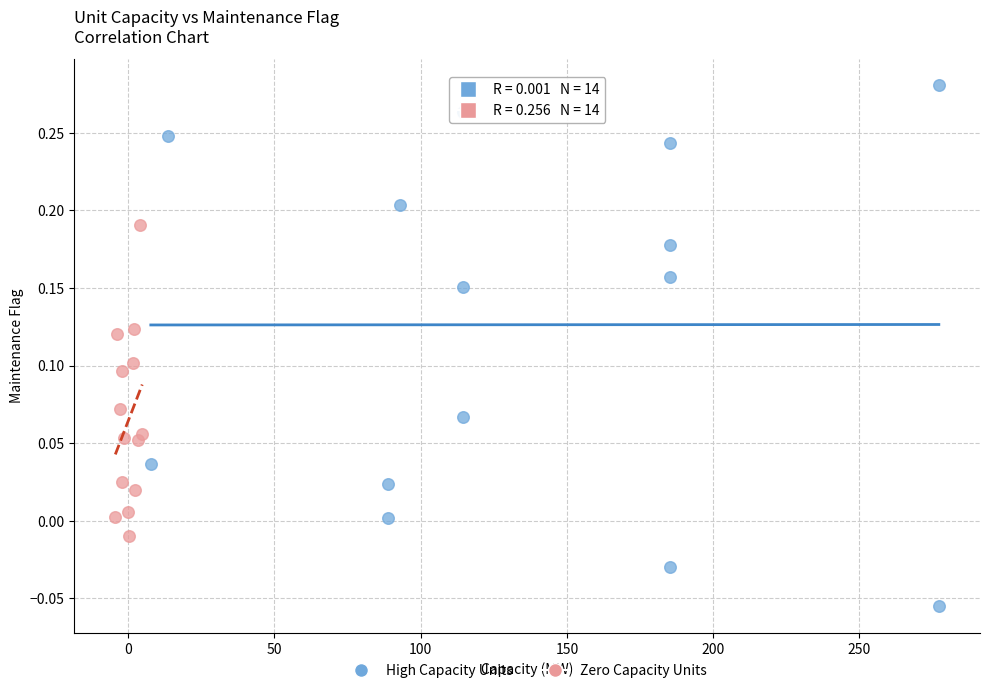

Which series reaches the minimum Y coordinate?

High Capacity Units